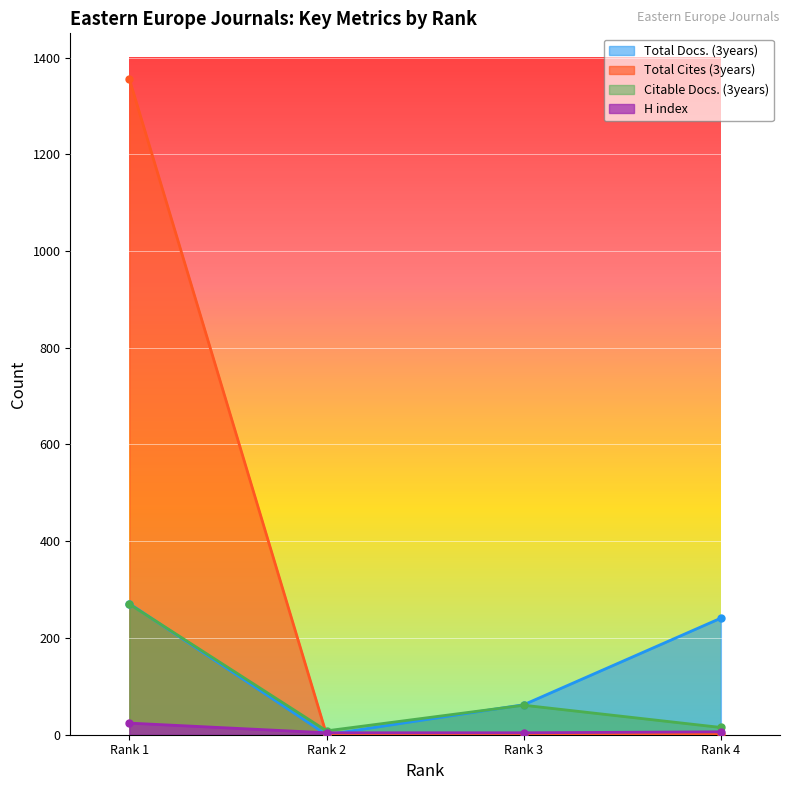

What is the value of the H index point at the 3rd from the left?

4